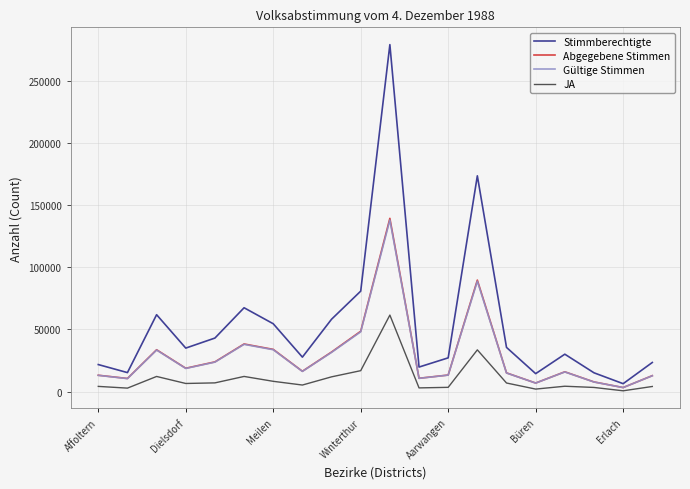

In Stimmberechtigte, how many points are higher than both neighbors (excluding endpoints)?

5